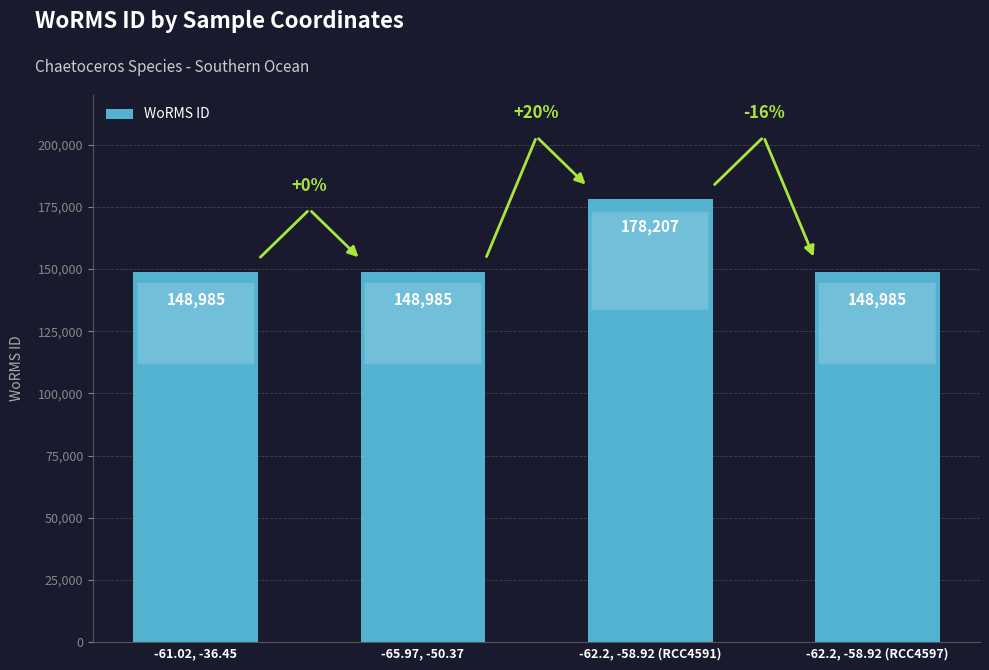

What is the label of the 3rd bar from the left?

-62.2, -58.92 (RCC4591)